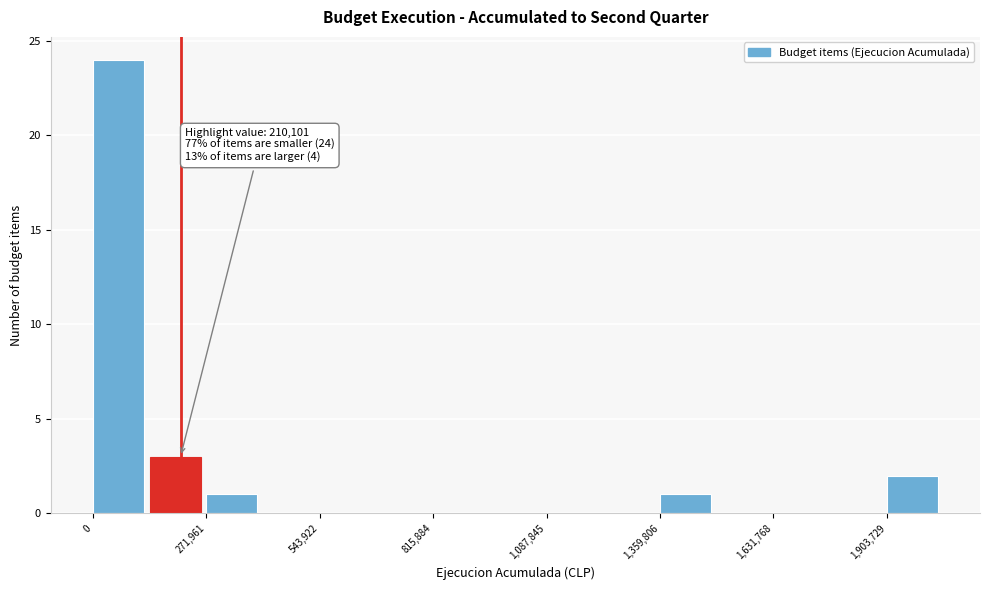

Around what value on the x-axis is the tallest bar? Give the approximate position of its centre, as read against the axis.

50000